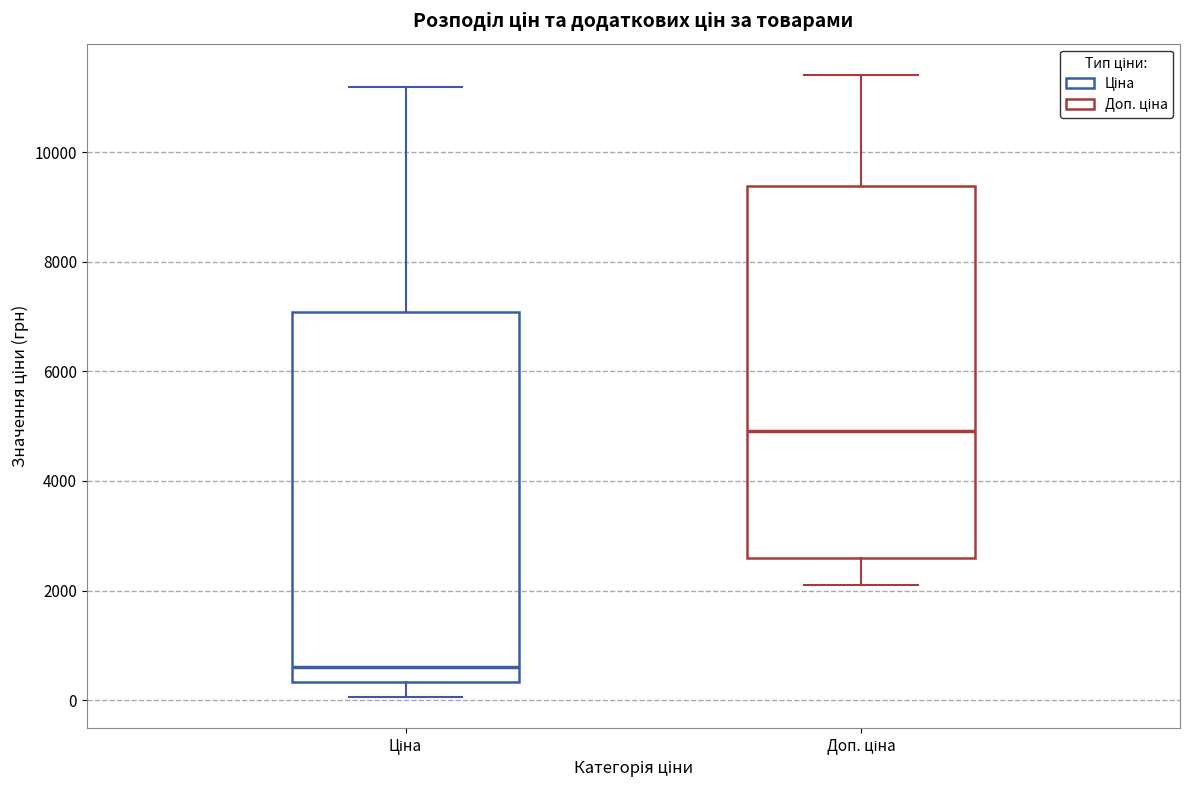

Which box's median line is the highest?

Доп. ціна